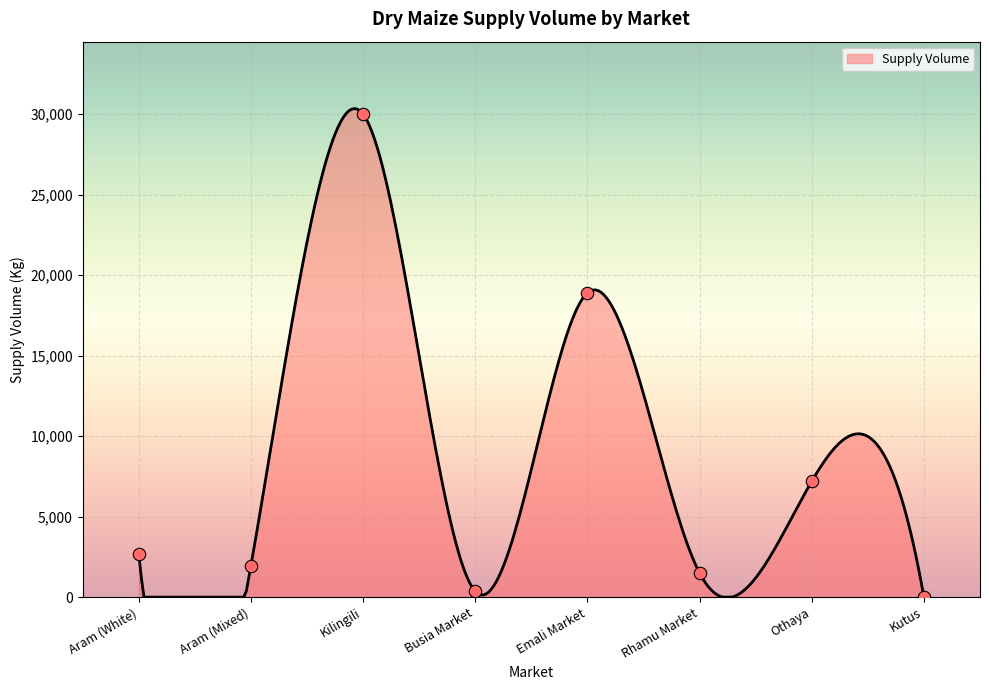

What is the change in value from Rhamu Market to Othaya?

+5700